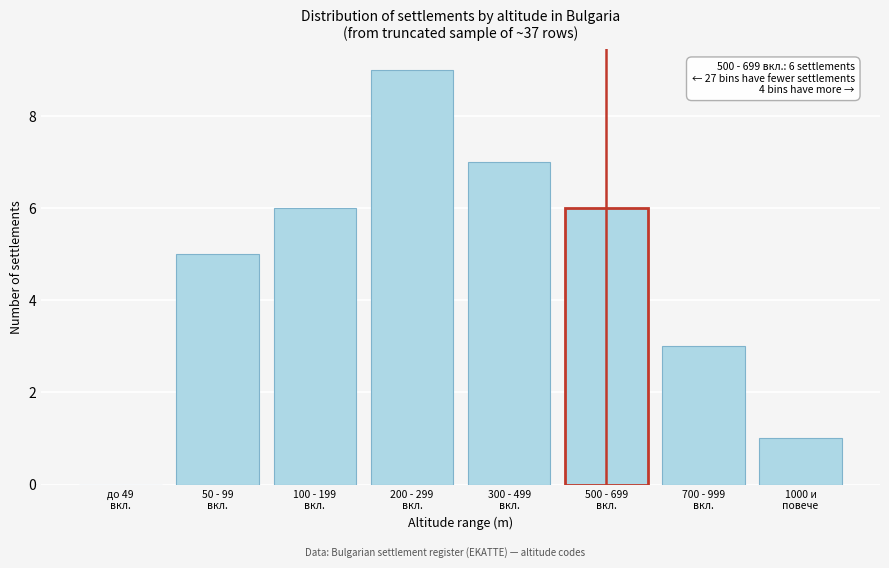

What is the maximum value shown in the chart?

9